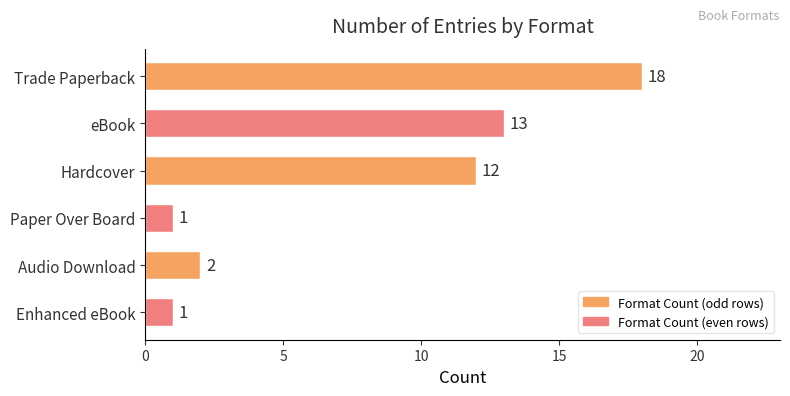

What is the label of the 5th bar from the bottom?

eBook